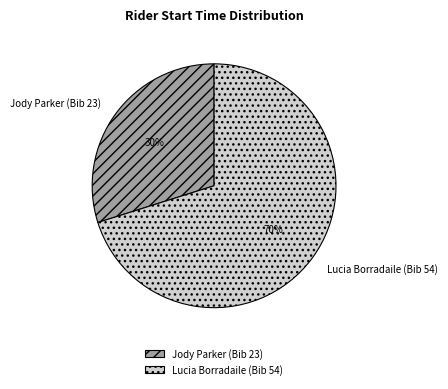

To the nearest percent, what percentage of the pie is Lucia Borradaile (Bib 54)?

70%